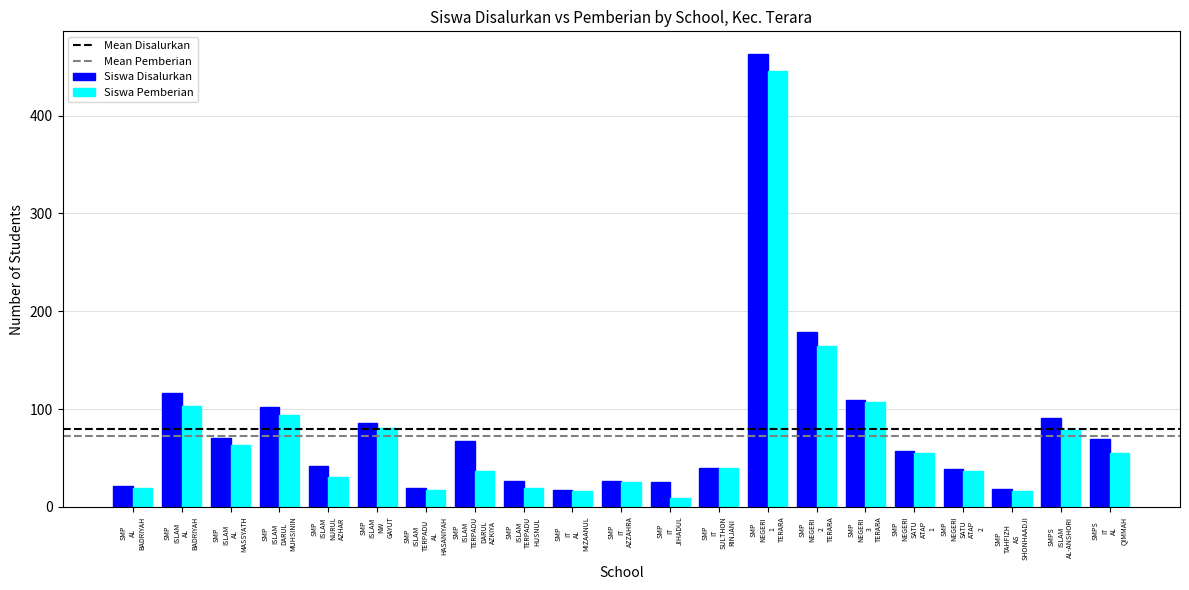

Which series has the largest total across all categories?

Siswa Disalurkan